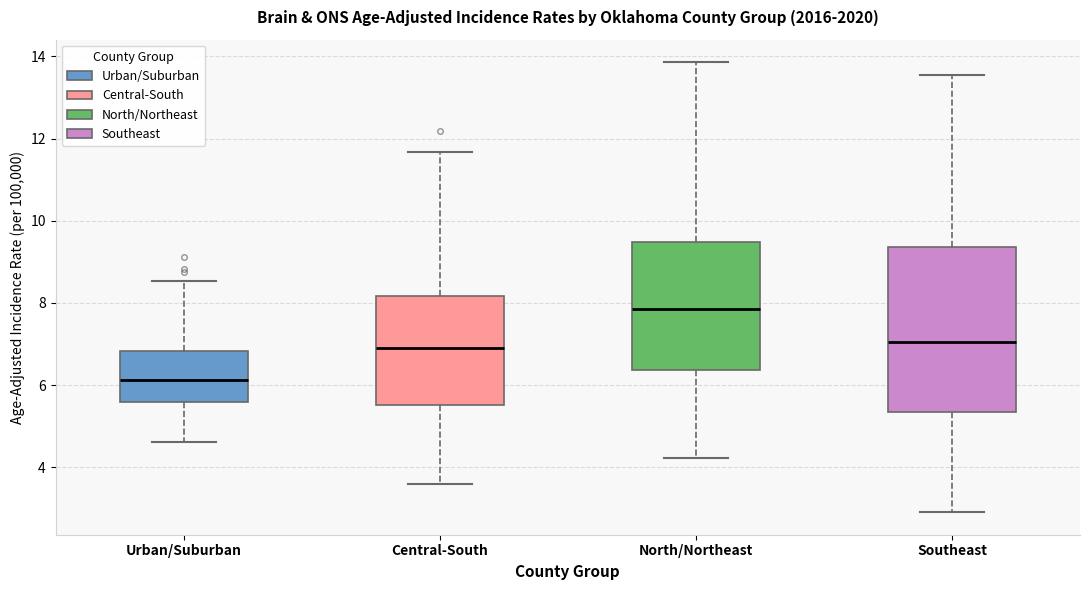

Reading left to right, transcribe this box plot: for each box, give where its median line is, the range the box spans, and where its two whiskers end, as read against the y-axis. The values are not printed on the chart, so give them approximately, as read against the axis.

Urban/Suburban: median 6.2, box 5.6 to 6.8, whiskers 4.6 to 8.6
Central-South: median 6.8, box 5.6 to 8.2, whiskers 3.6 to 11.6
North/Northeast: median 7.8, box 6.4 to 9.4, whiskers 4.2 to 13.8
Southeast: median 7.0, box 5.4 to 9.4, whiskers 3.0 to 13.6